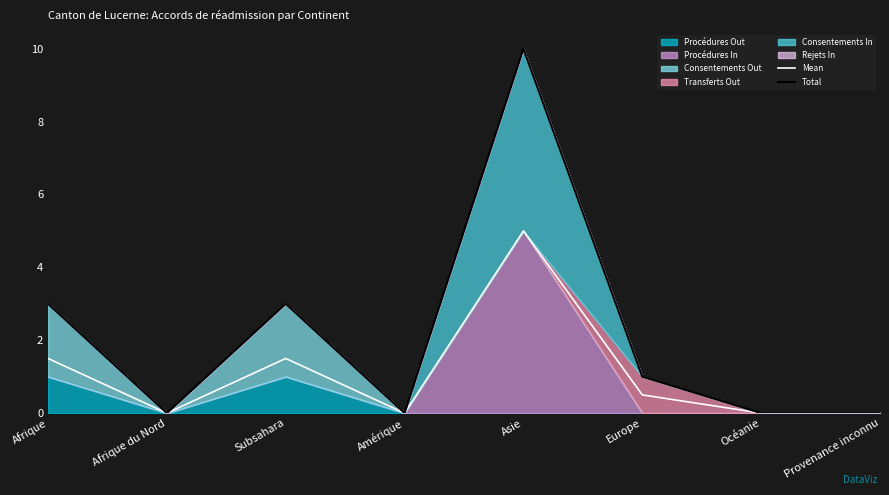

At which label is Mean closest to 2?

Afrique